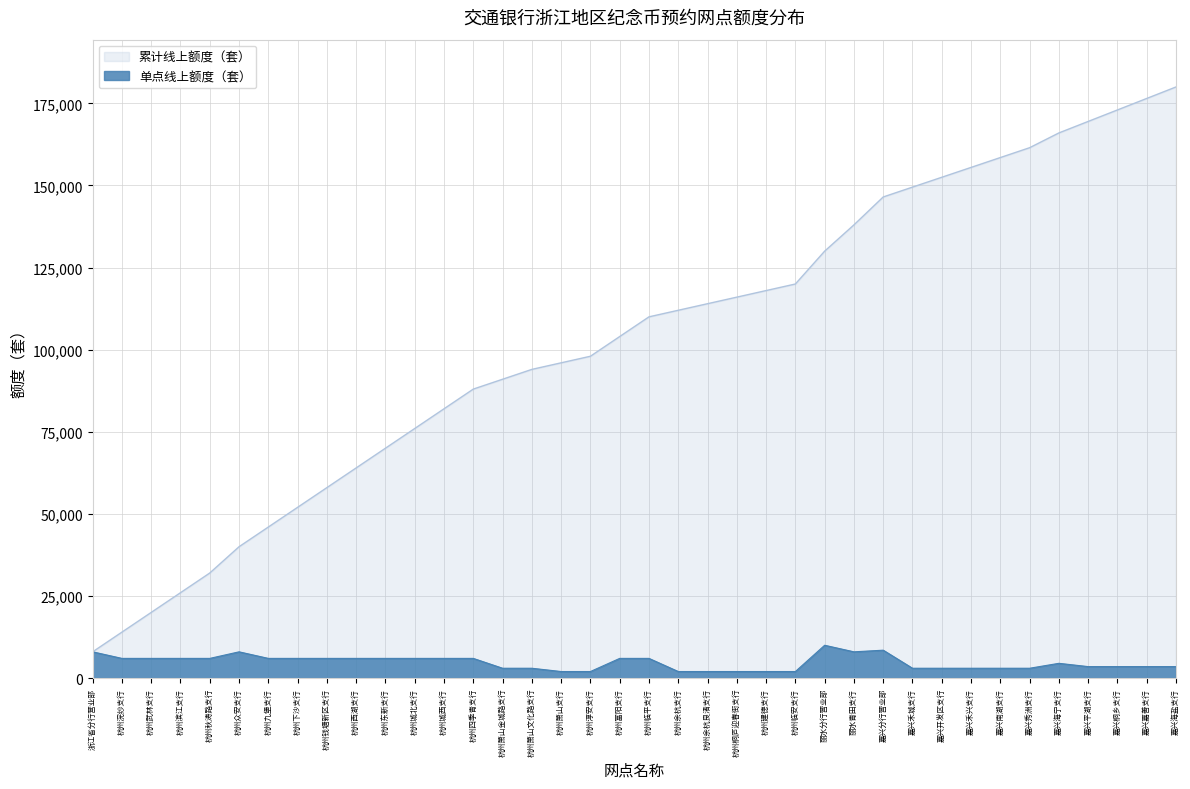

What is the label of the 37th point from the right?

杭州浣纱支行